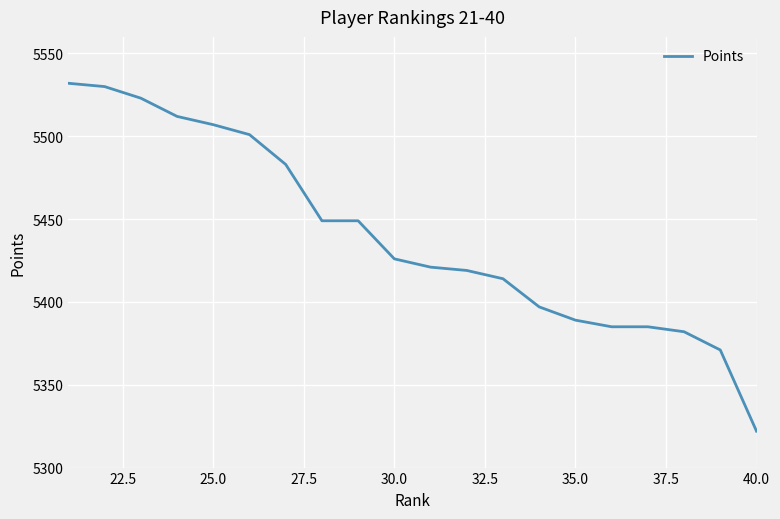

What is the difference between the maximum and minimum values?

210